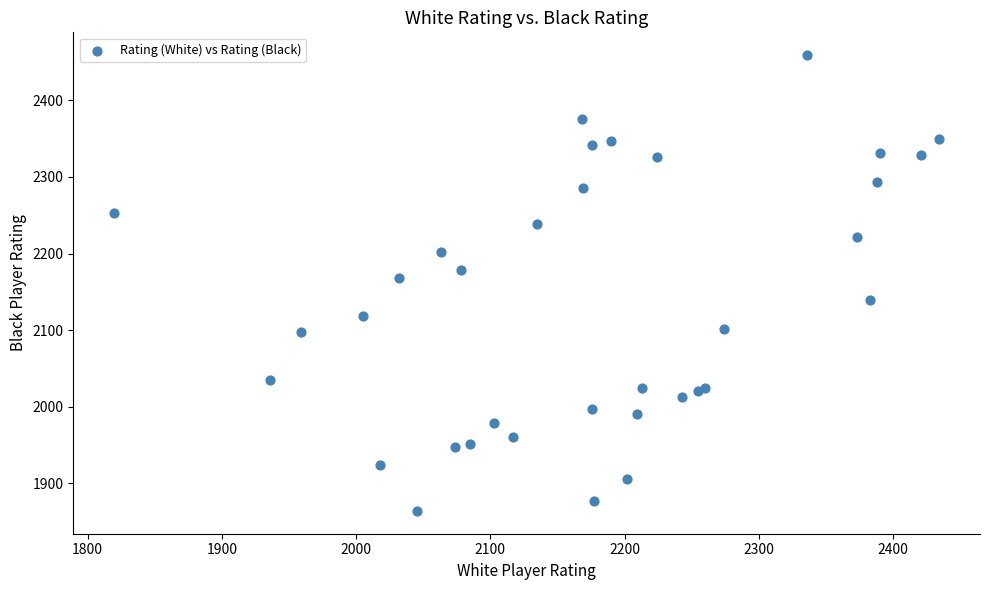

What Y value in the scatter plot is closest to 2161?

2168